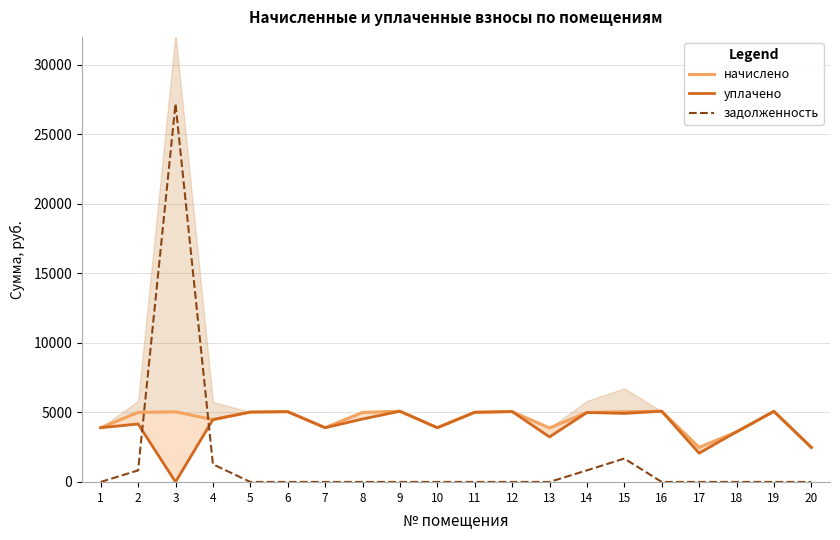

What is the value of the начислено point at the 8th from the left?

5001.1